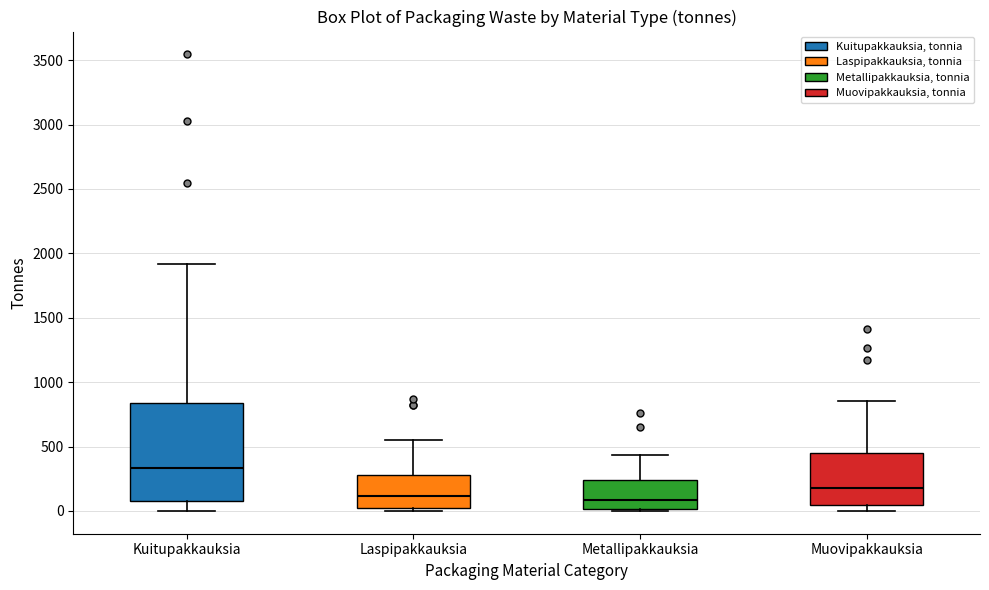

Reading left to right, transcribe this box plot: for each box, give where its median line is, the range the box spans, and where its two whiskers end, as read against the y-axis. The values are not printed on the chart, so give them approximately, as read against the axis.

Kuitupakkauksia: median 350, box 100 to 850, whiskers 0 to 1900
Laspipakkauksia: median 100, box 50 to 300, whiskers 0 to 550
Metallipakkauksia: median 100, box 0 to 250, whiskers 0 (just below the box's lower edge) to 450
Muovipakkauksia: median 200, box 50 to 450, whiskers 0 to 850